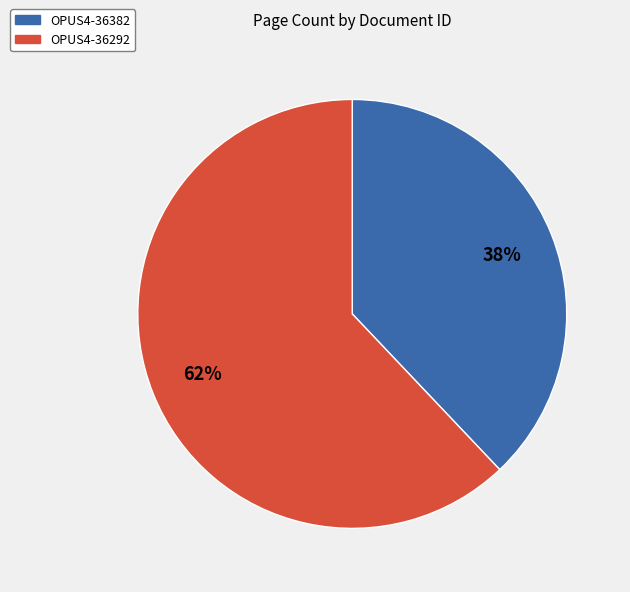

What is the smallest slice in the pie chart?

OPUS4-36382